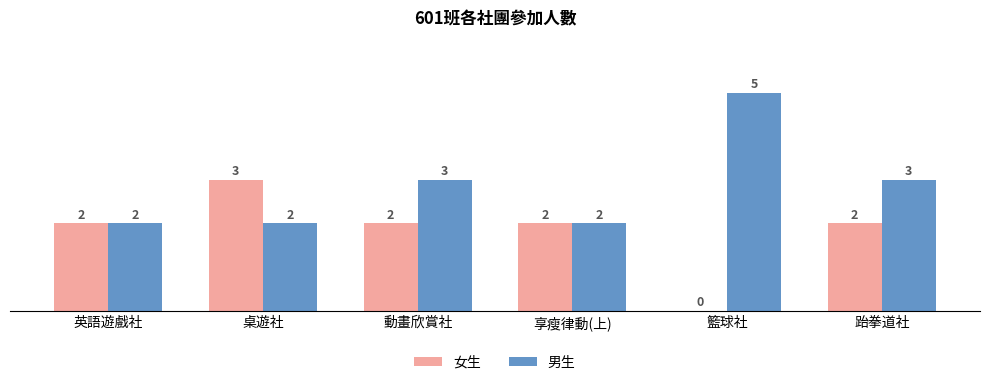

The 女生 series shows 0 at 籃球社. True or false?

True